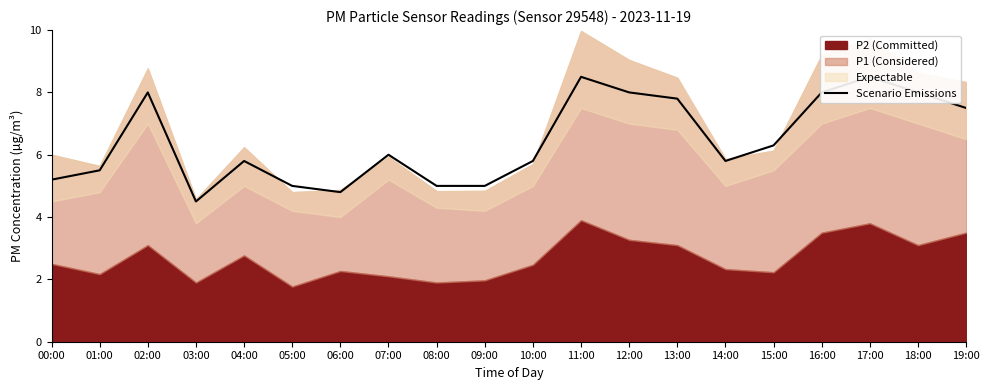

What is the difference between the maximum and minimum values?

4.0